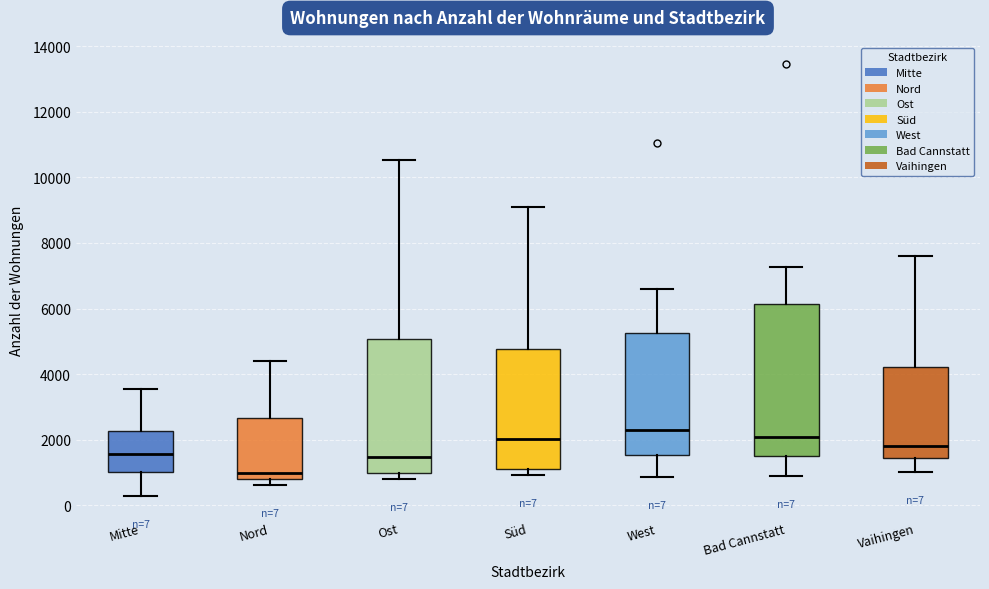

Comparing the boxes themselves (not the whiskers), which one is the tallest?

Bad Cannstatt